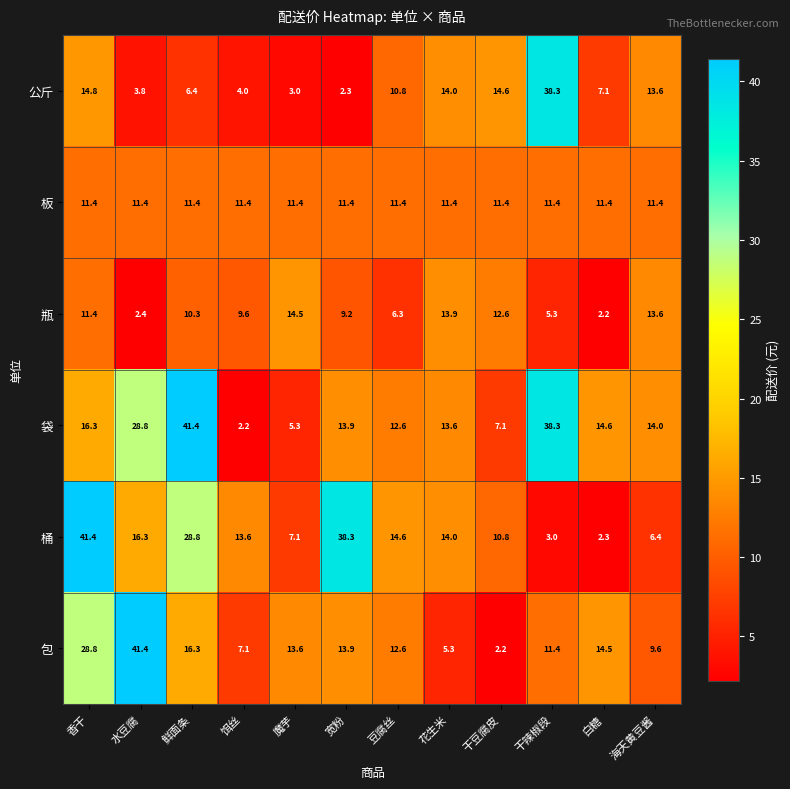

What is the smallest value displayed?

2.2